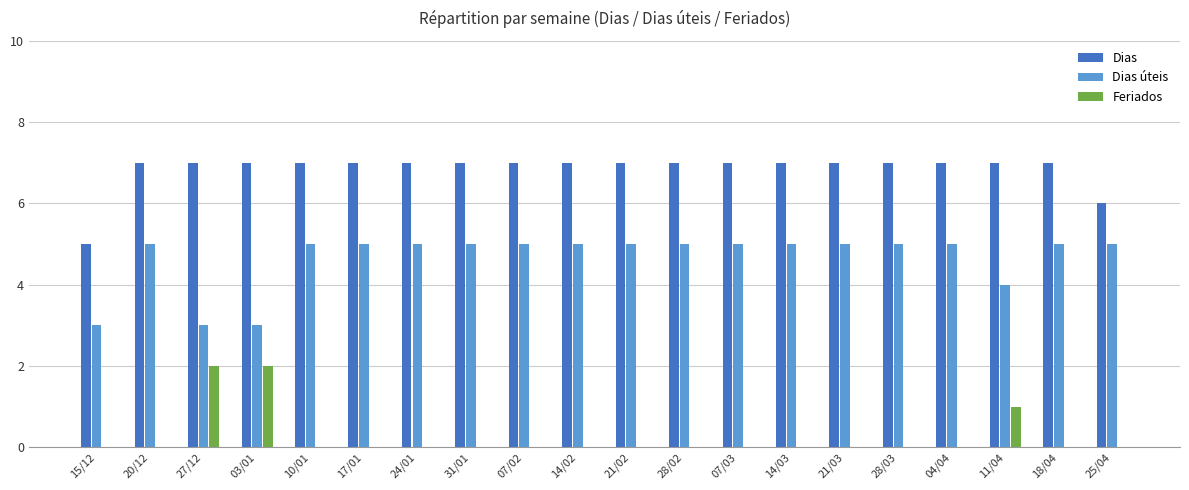

What is the sum of the Dias úteis values at 07/02 and 24/01?

10